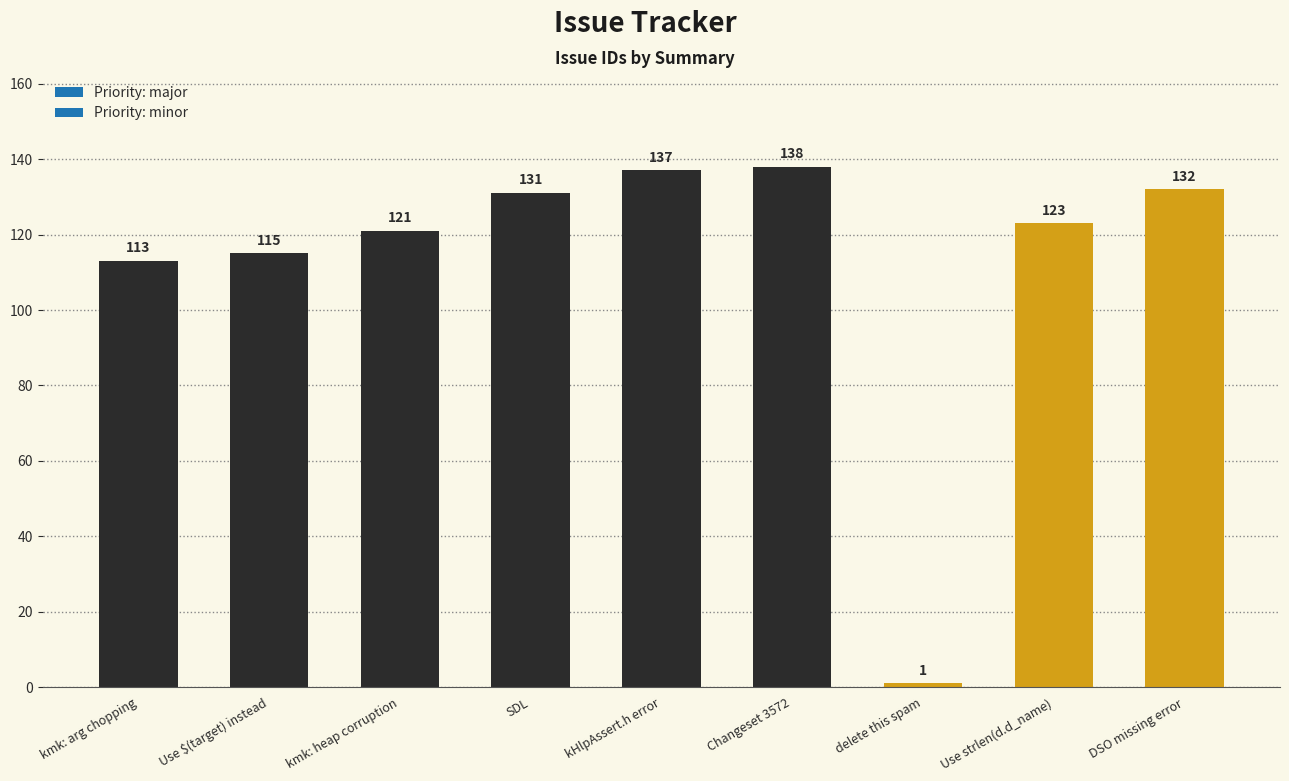

What is the label of the 9th bar from the left?

DSO missing error